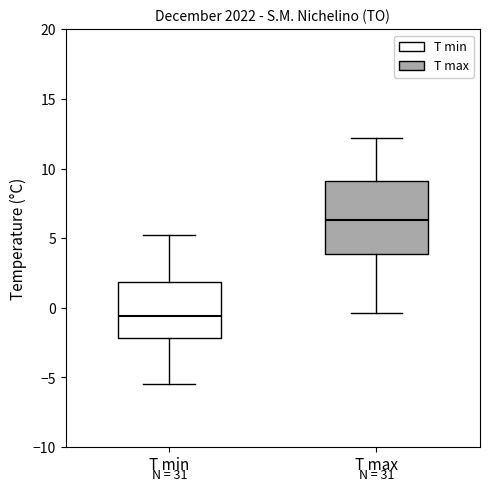

Which box's median line is the highest?

T max